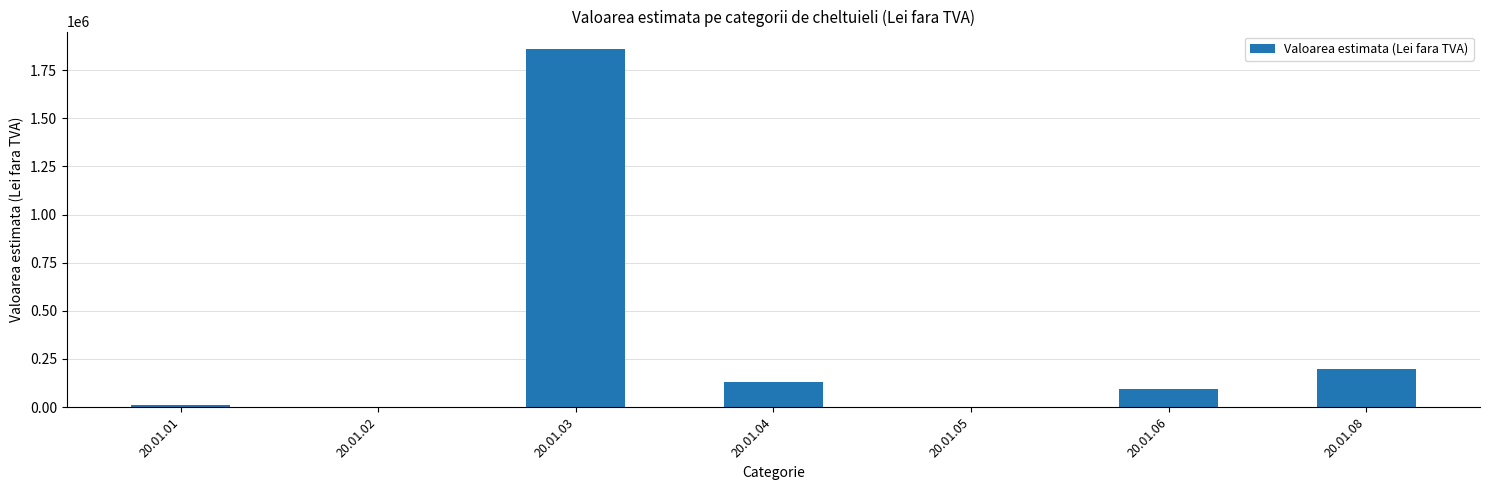

The value at 20.01.02 is -786746.1. True or false?

False